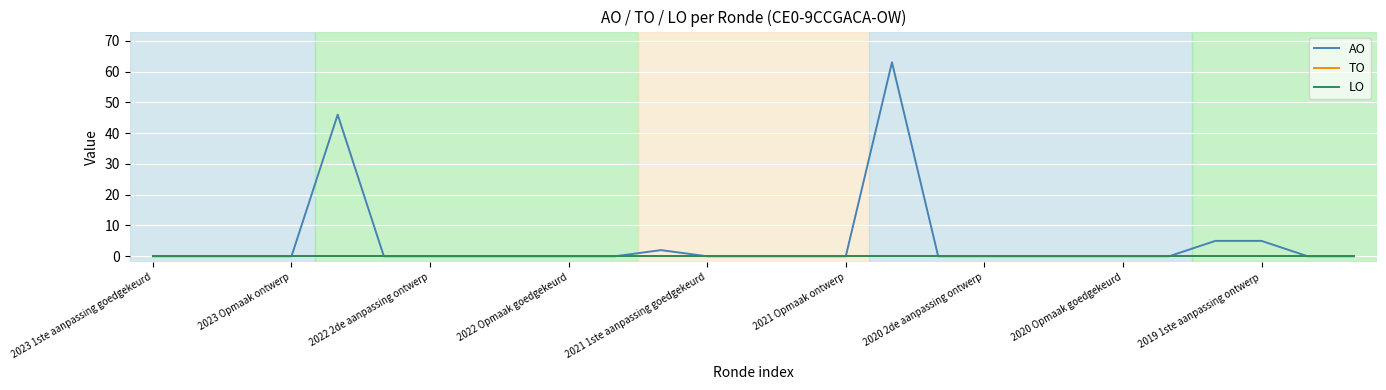

Which series has the widest spread of values?

AO